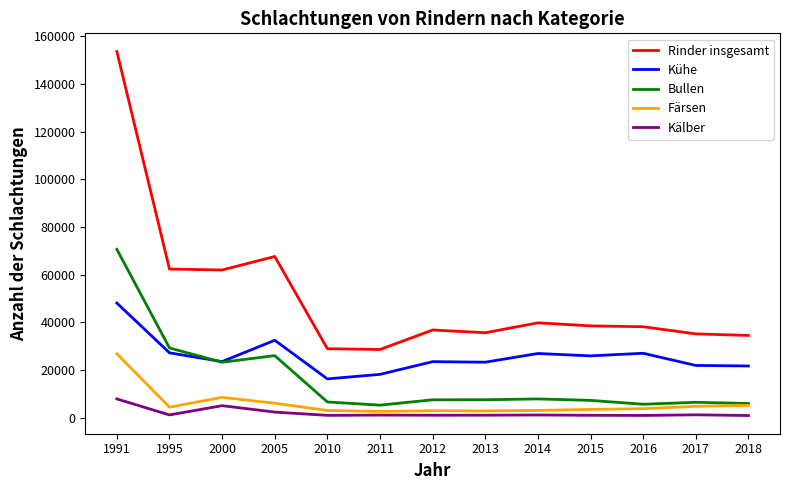

At which category is the sum across all series the highest?

1991